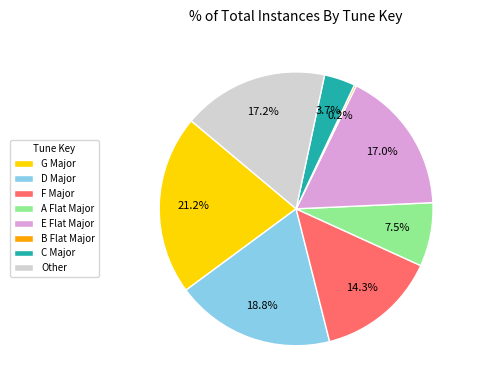

Which category has the biggest portion of the pie?

G Major